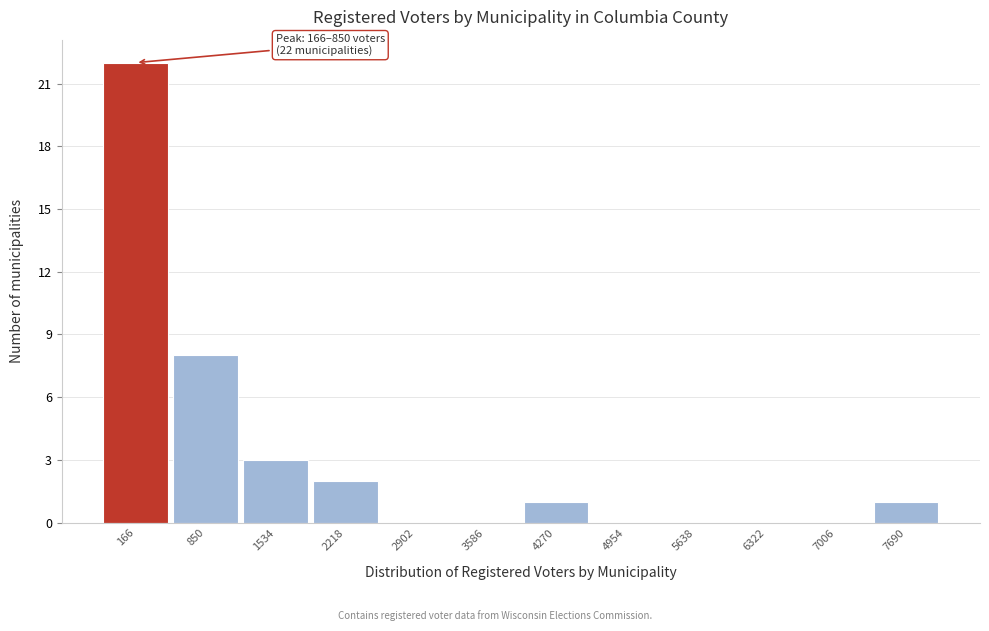

Reading left to right, transcribe all the data shown in this chart.

166=22	850=8	1534=3	2218=2	2902=0	3586=0	4270=1	4954=0	5638=0	6322=0	7006=0	7690=1